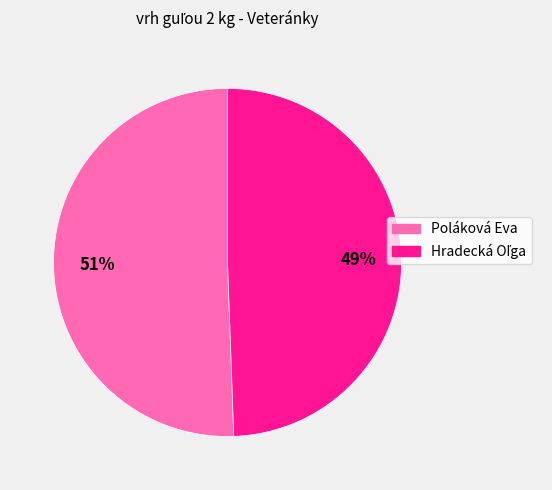

What is the largest slice in the pie chart?

Poláková Eva